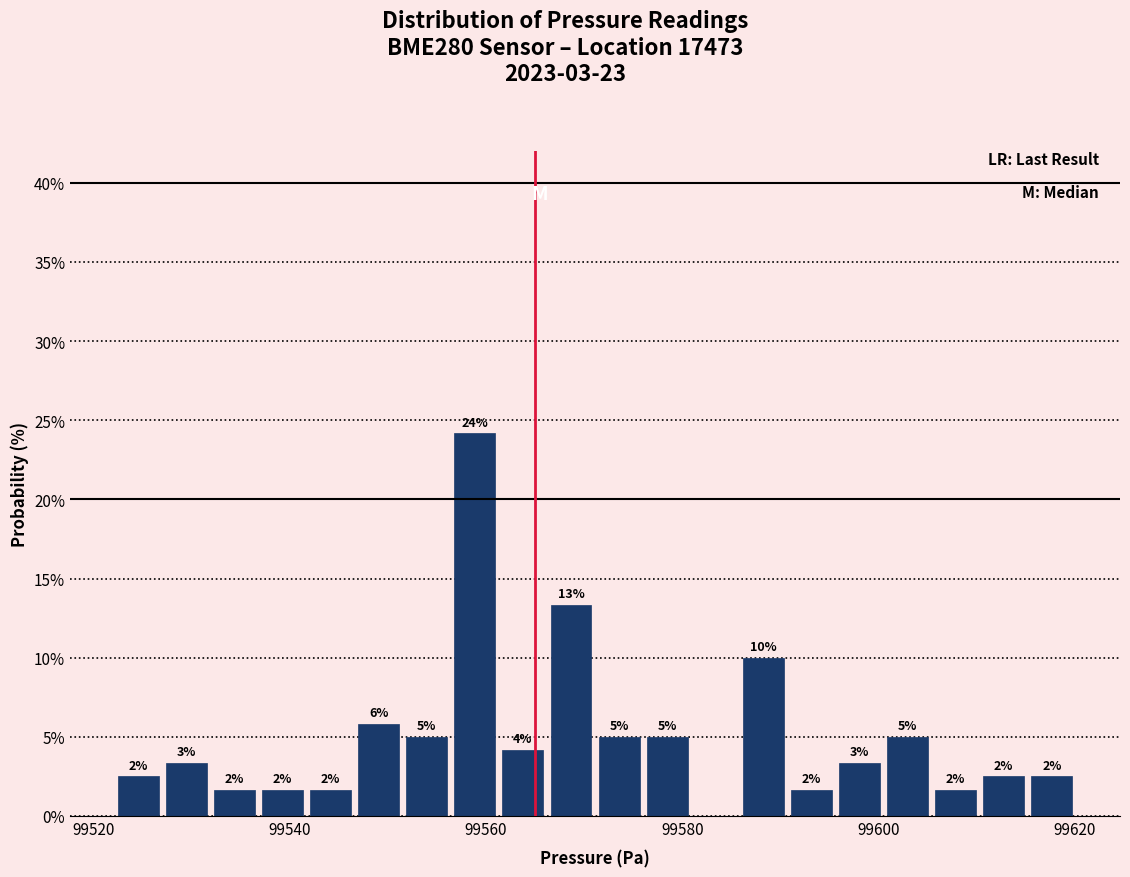

Around what value on the x-axis is the tallest bar? Give the approximate position of its centre, as read against the axis.

99558